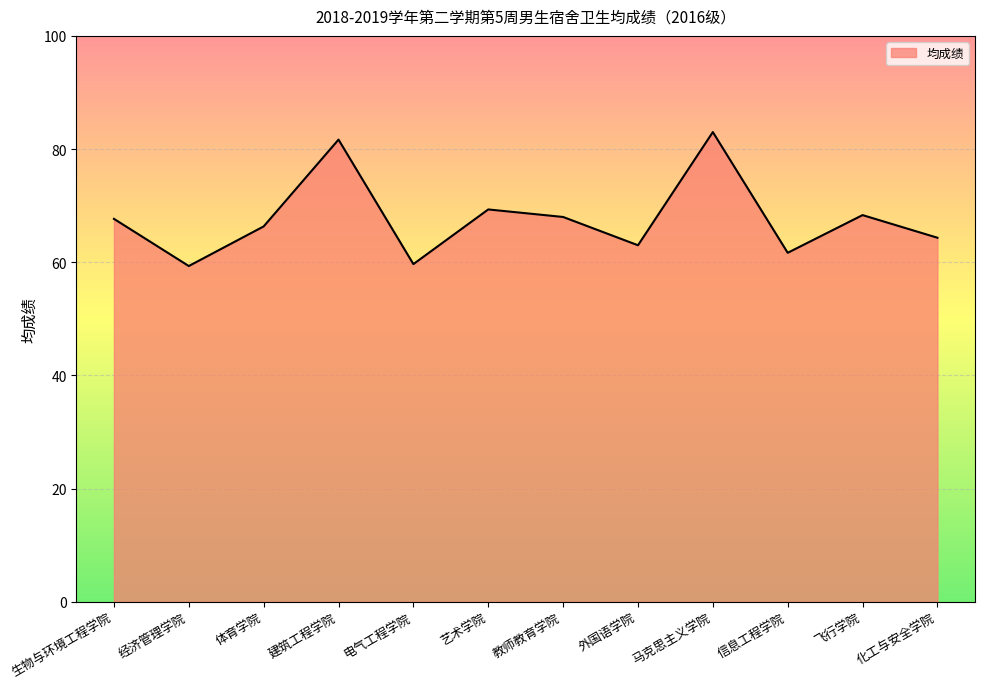

What position from the right is 艺术学院?

7